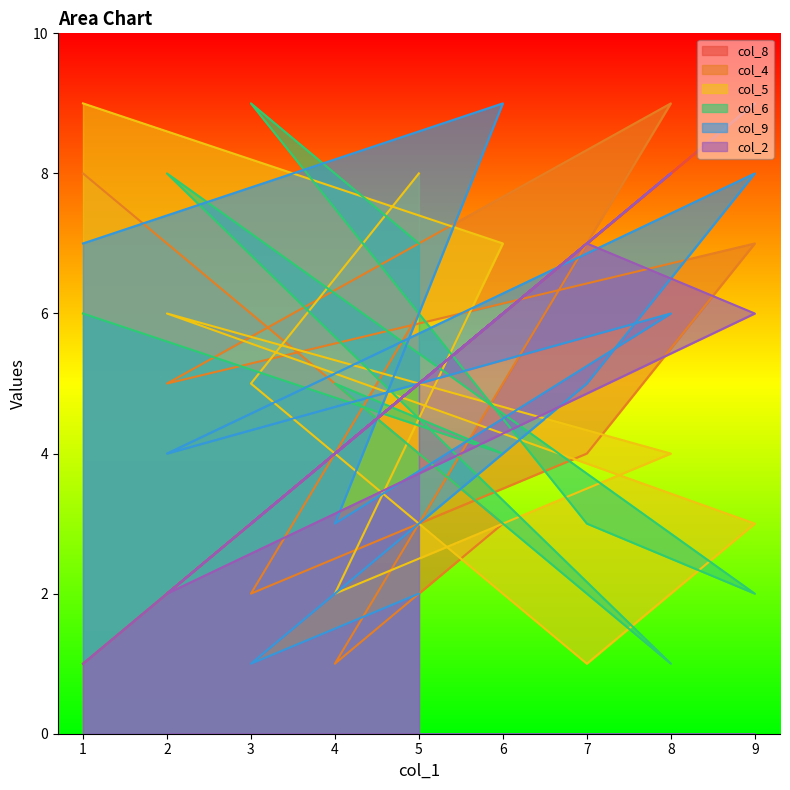

Reading left to right, extract all data points from this chart.

col_8: 5=5	3=3	7=7	9=9	2=2	8=8	4=4	6=6	1=1
col_4: 5=6	3=2	7=4	9=7	2=5	8=9	4=1	6=3	1=8
col_5: 5=8	3=5	7=1	9=3	2=6	8=4	4=2	6=7	1=9
col_6: 5=7	3=9	7=3	9=2	2=8	8=1	4=5	6=4	1=6
col_9: 5=2	3=1	7=5	9=8	2=4	8=6	4=3	6=9	1=7
col_2: 5=5	3=3	7=7	9=6	2=2	8=8	4=4	6=6	1=1